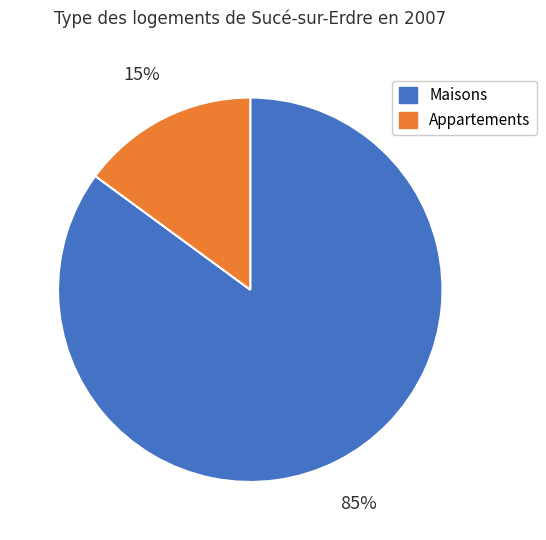

How many slices are in this pie chart?

2